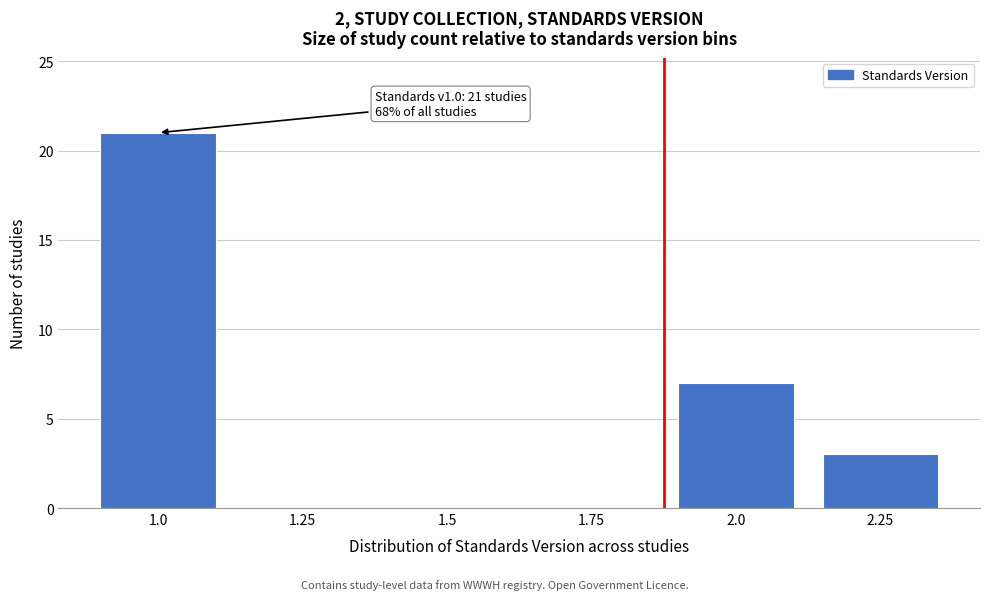

Reading left to right, what are all the values shown in this chart?

1.0=21	1.25=0	1.5=0	1.75=0	2.0=7	2.25=3